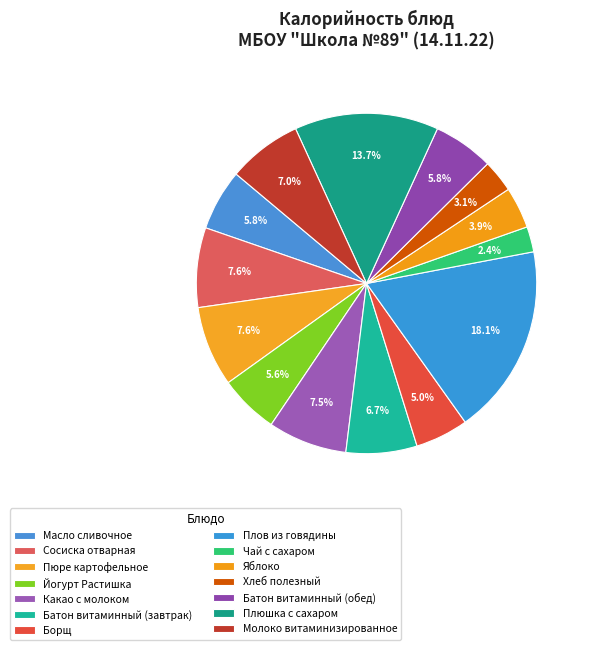

Combined, do Пюре картофельное and Молоко витаминизированное account for over 50%?

No